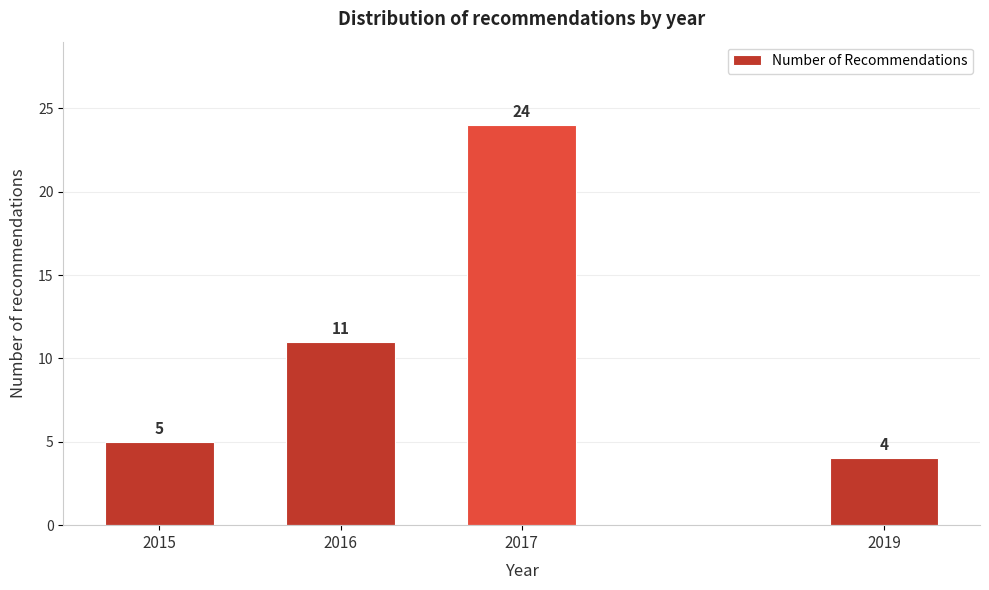

Reading left to right, what are all the values shown in this chart?

5	11	24	4